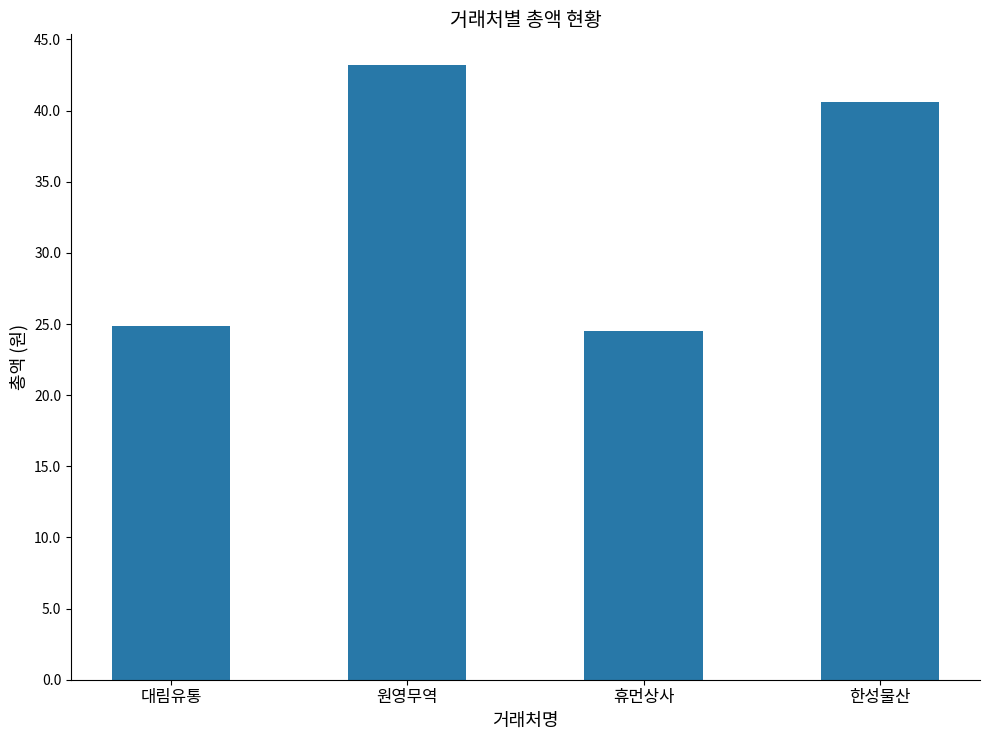

Does the chart contain any negative values?

No